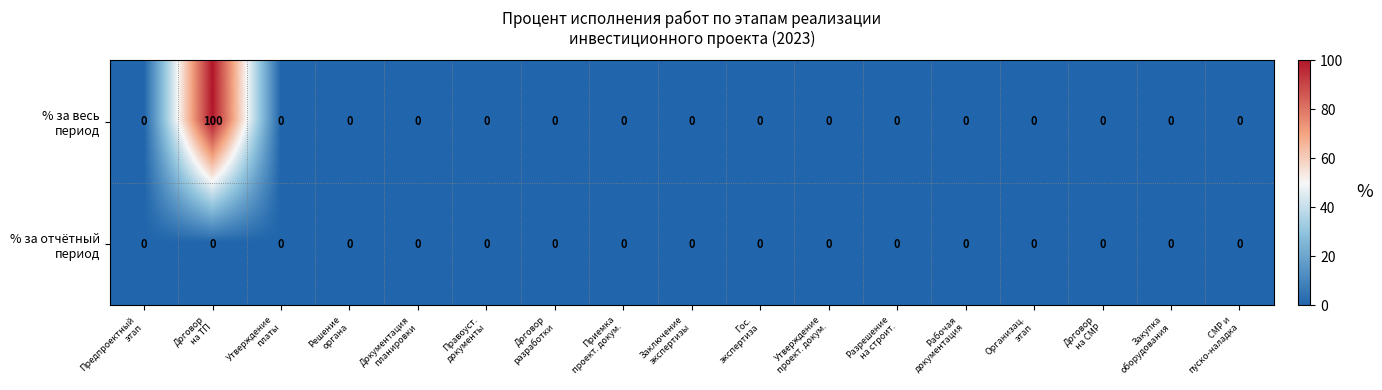

What is the maximum value shown in the chart?

100